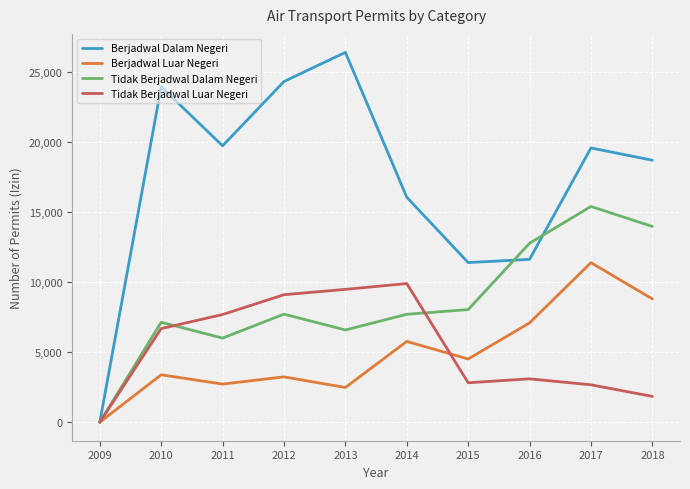

The Tidak Berjadwal Dalam Negeri series shows 9540 at 2013. True or false?

False